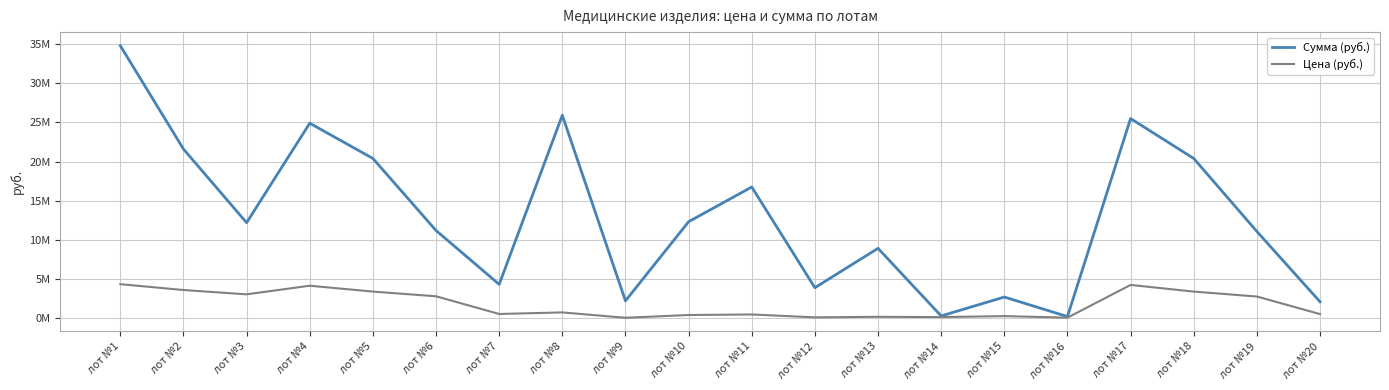

Where does the Сумма (руб.) series first go above 12200000?

лот №1